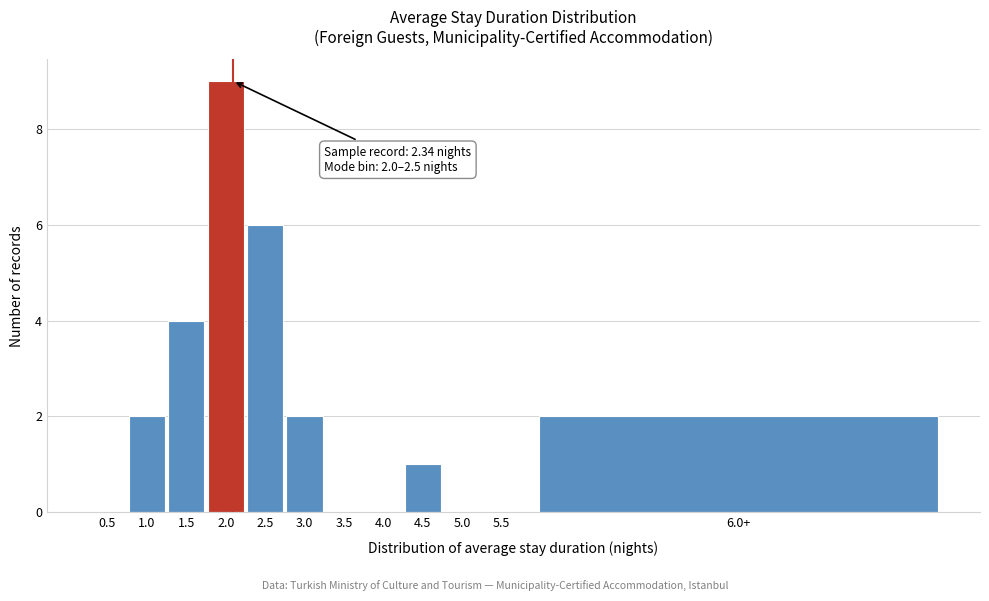

Reading right to left, what are all the values shown in this chart?

6.0+=2	5.5=0	5.0=0	4.5=1	4.0=0	3.5=0	3.0=2	2.5=6	2.0=9	1.5=4	1.0=2	0.5=0